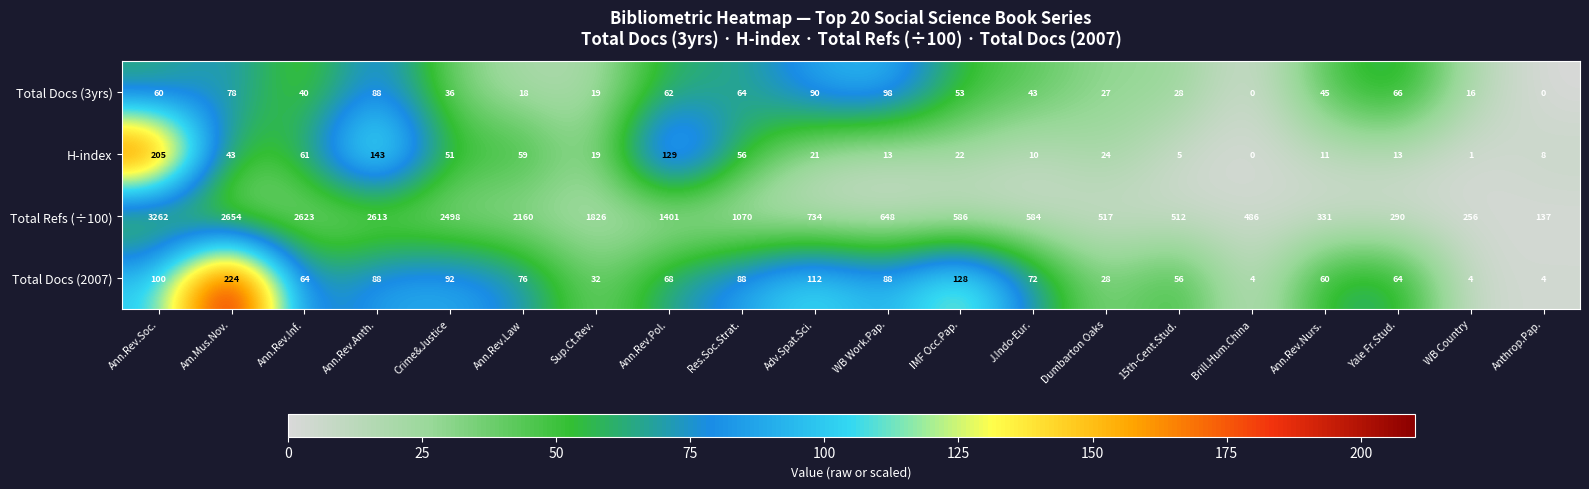

Which series has the largest range (max minus min)?

Total Refs (÷100)